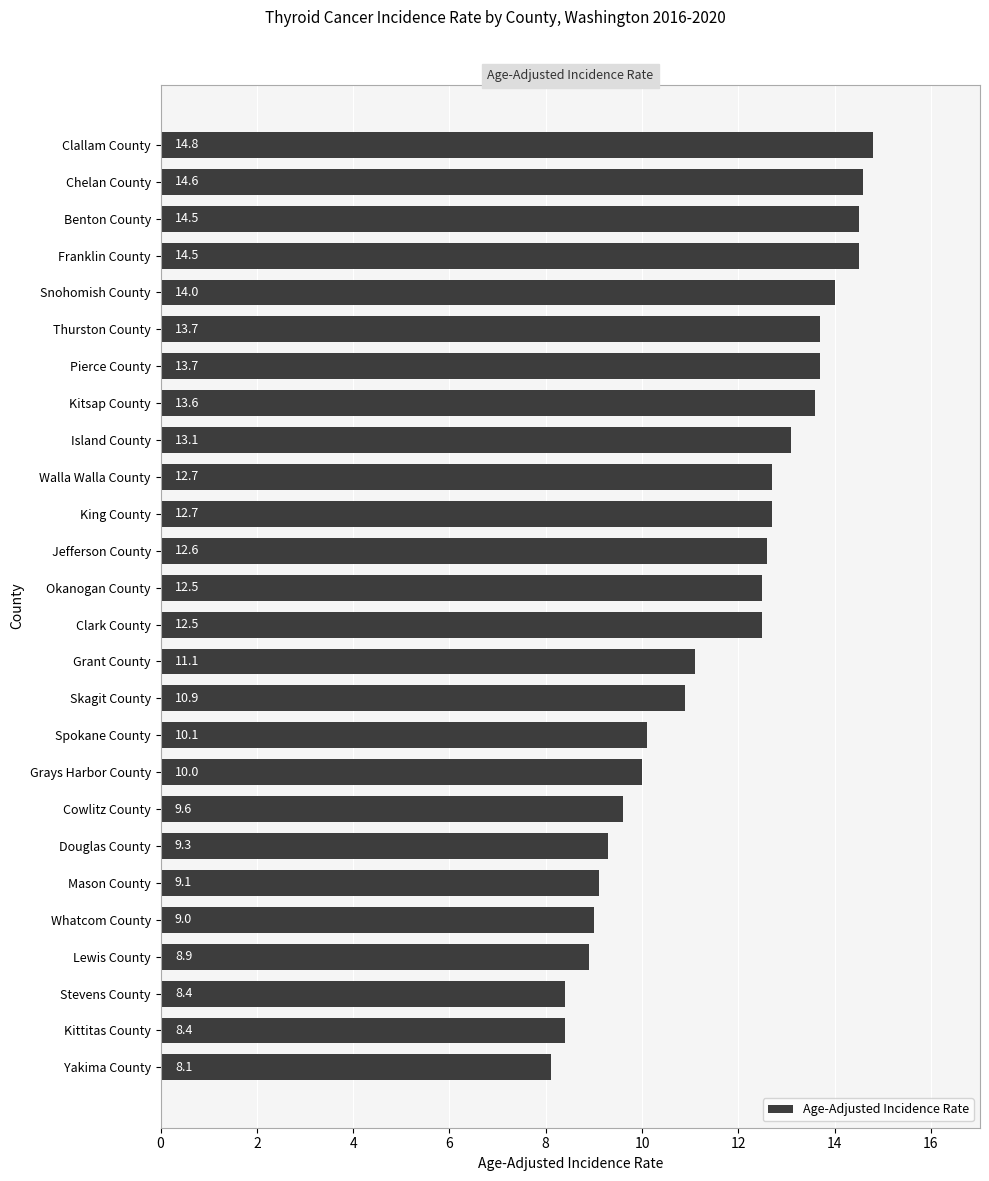

What is the maximum value shown in the chart?

14.8